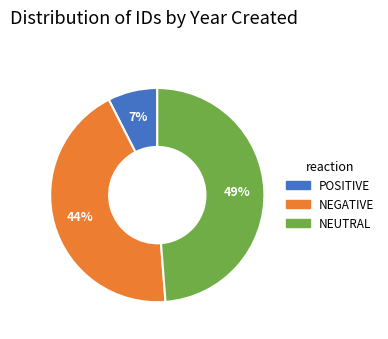

Count the number of slices in the pie.

3